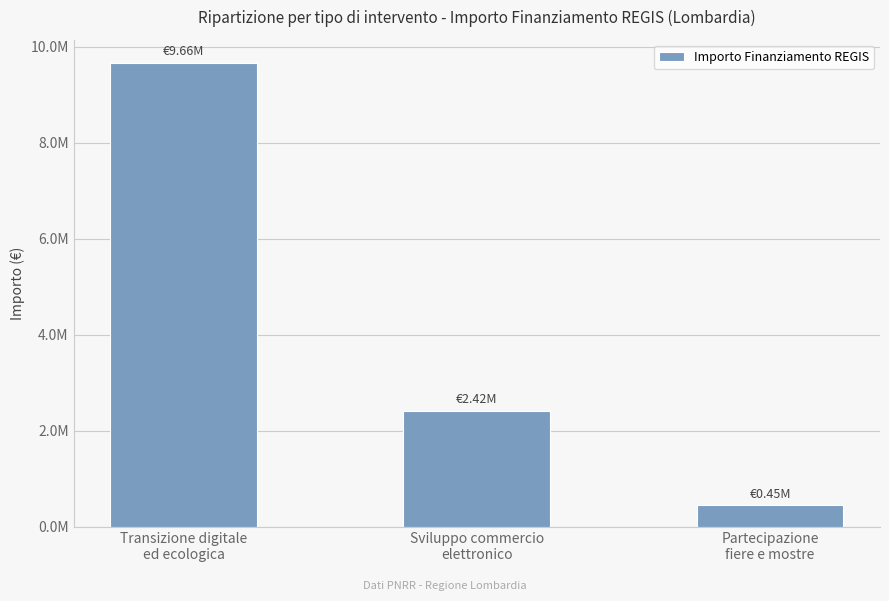

What is the greatest value displayed?

9664800